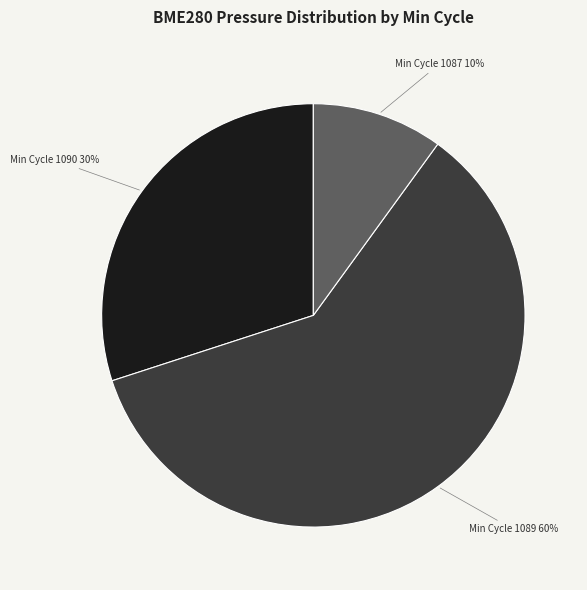

Is there a majority slice in this chart?

Yes